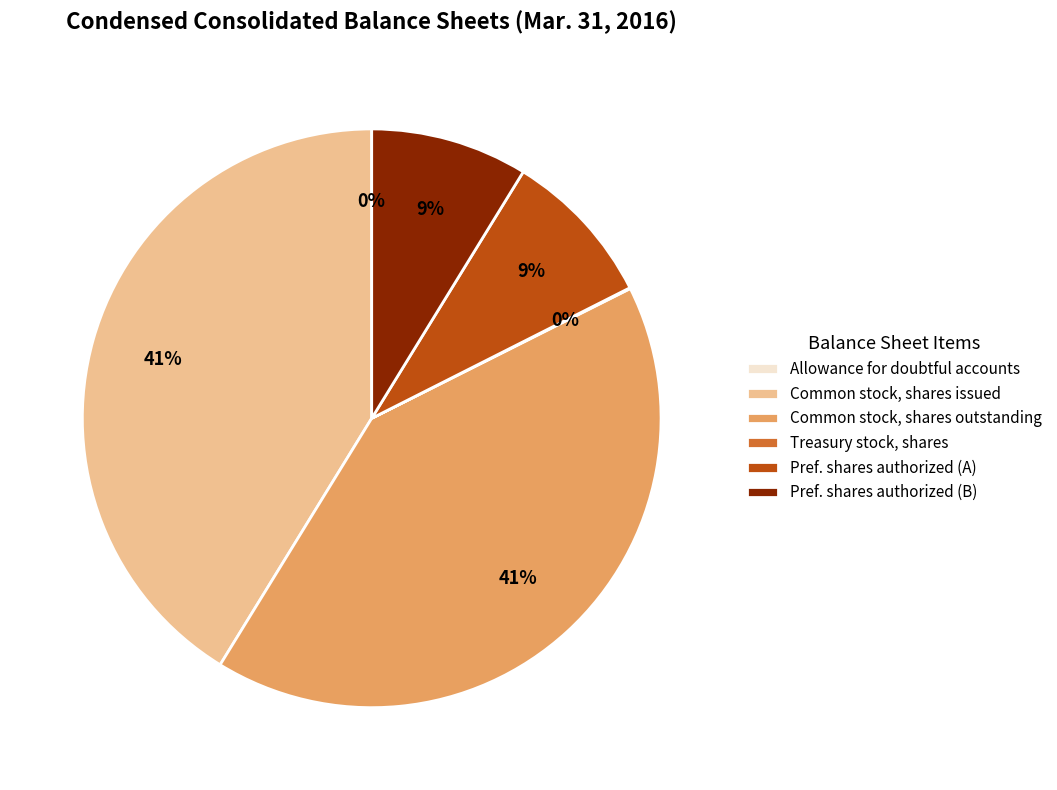

To the nearest percent, what is the difference between the largest and smallest slice percentages?

41%